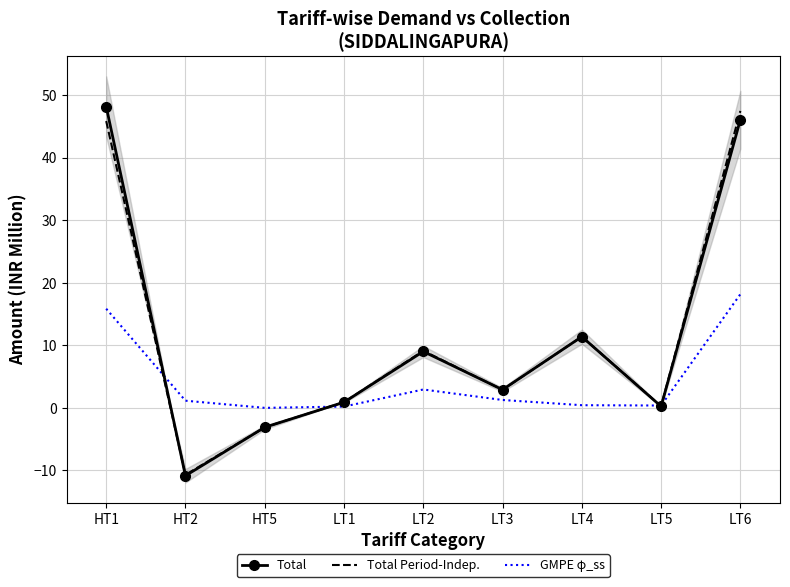

What is the difference between the maximum and minimum values in the GMPE φ_ss series?

18.2